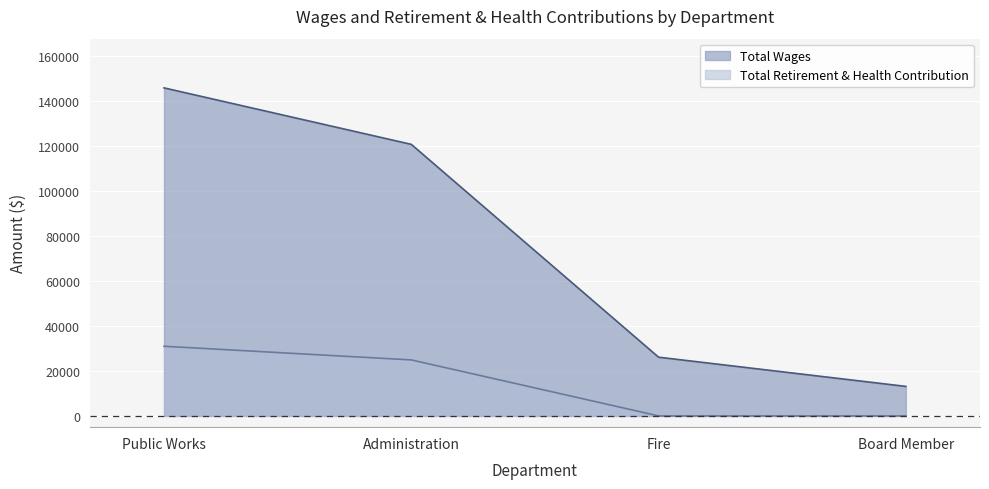

List the series in order of their peak value, lowest first.

Total Retirement & Health Contribution, Total Wages